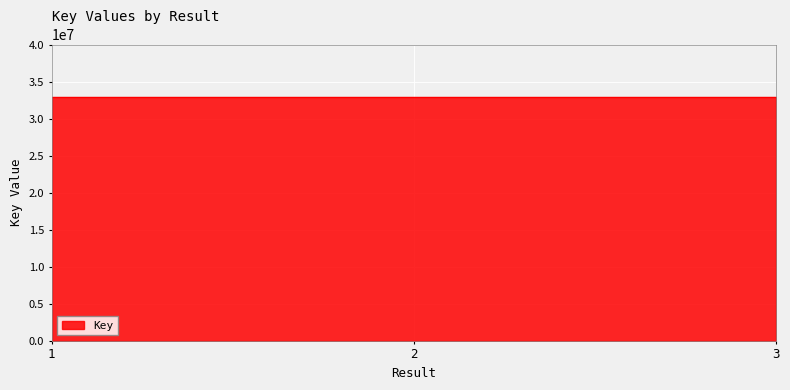

Count the values in the range 32901225 to 32902555.

3